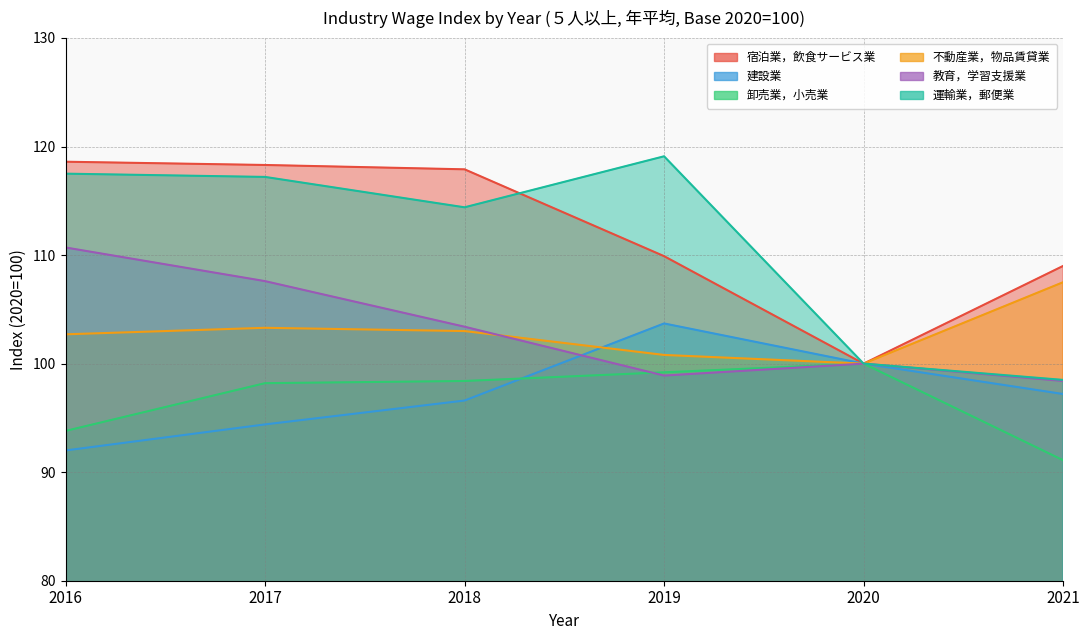

Reading left to right, extract all data points from this chart.

宿泊業，飲食サービス業: 2016=118.6	2017=118.3	2018=117.9	2019=109.9	2020=100.0	2021=109.0
建設業: 2016=92.0	2017=94.4	2018=96.6	2019=103.7	2020=100.0	2021=97.2
卸売業，小売業: 2016=93.8	2017=98.2	2018=98.4	2019=99.2	2020=100.0	2021=91.1
不動産業，物品賃貸業: 2016=102.7	2017=103.3	2018=103.0	2019=100.8	2020=100.0	2021=107.5
教育，学習支援業: 2016=110.7	2017=107.6	2018=103.4	2019=98.9	2020=100.0	2021=98.4
運輸業，郵便業: 2016=117.5	2017=117.2	2018=114.4	2019=119.1	2020=100.0	2021=98.5